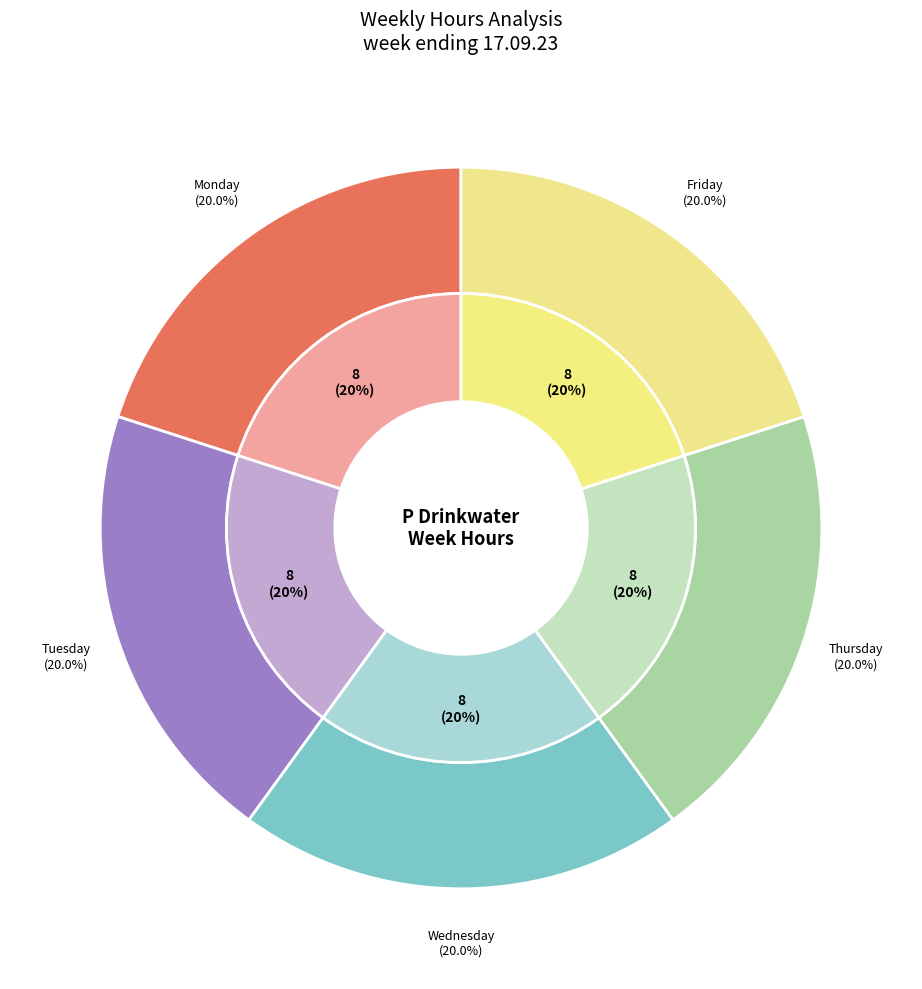

What portion of the pie excludes OT1?

100.0%